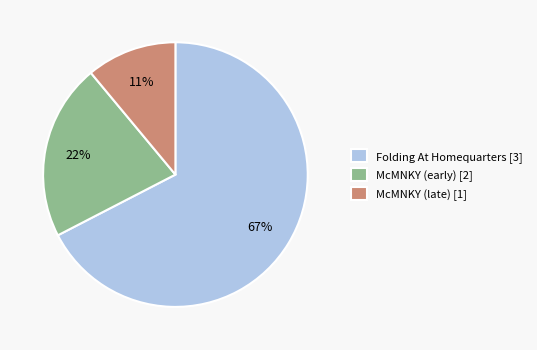

To the nearest percent, what portion does Folding At Homequarters [3] represent?

67%